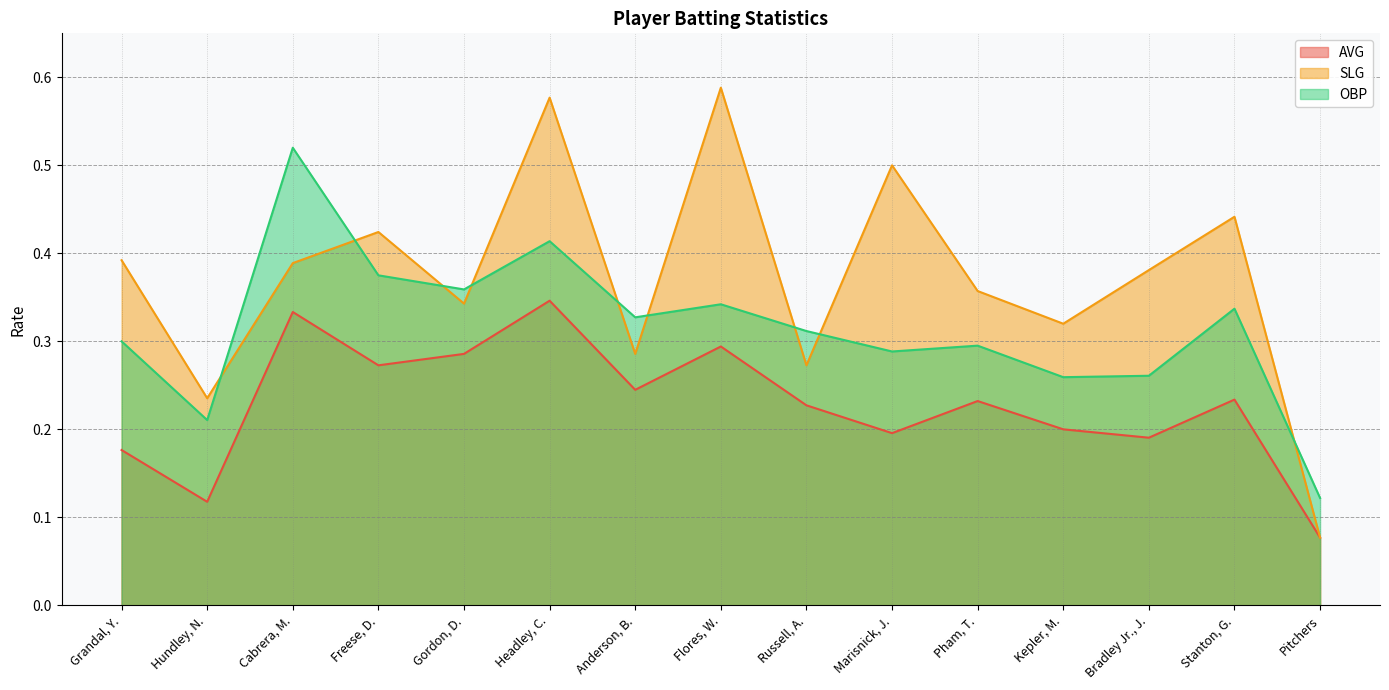

At which category does AVG reach its first local peak?

Cabrera, M.